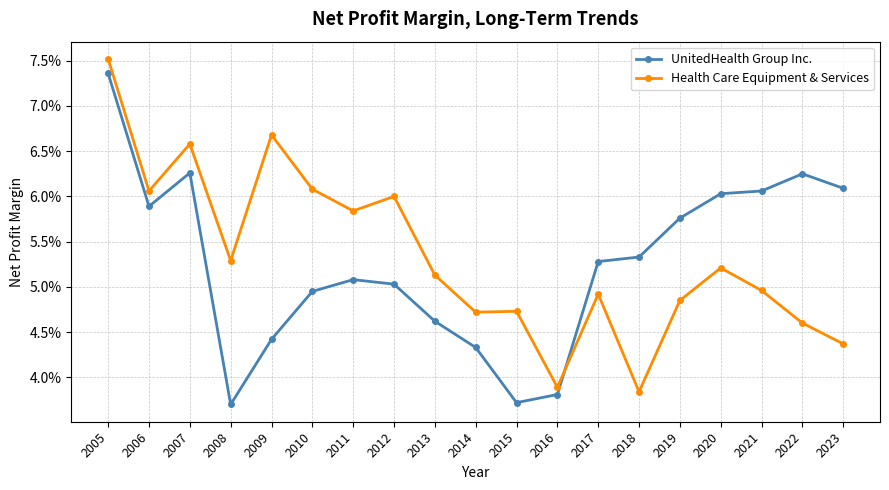

Does the chart have visible grid lines?

Yes